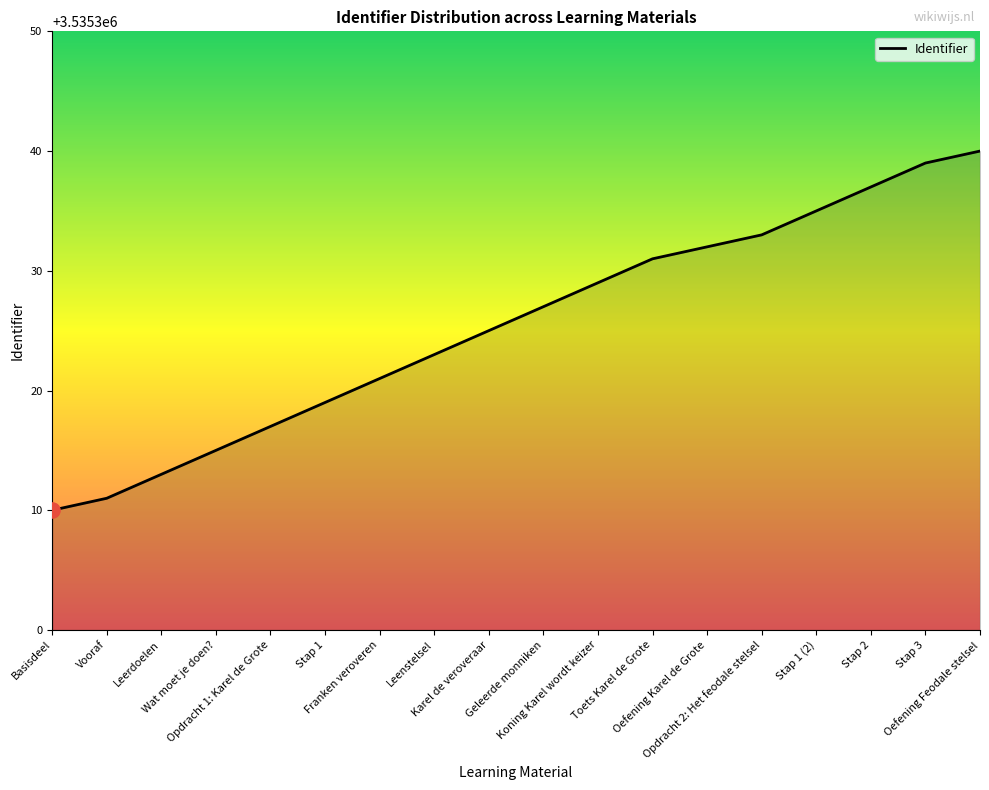

What is the ratio of the value at Franken veroveren to the value at Toets Karel de Grote?

1.0